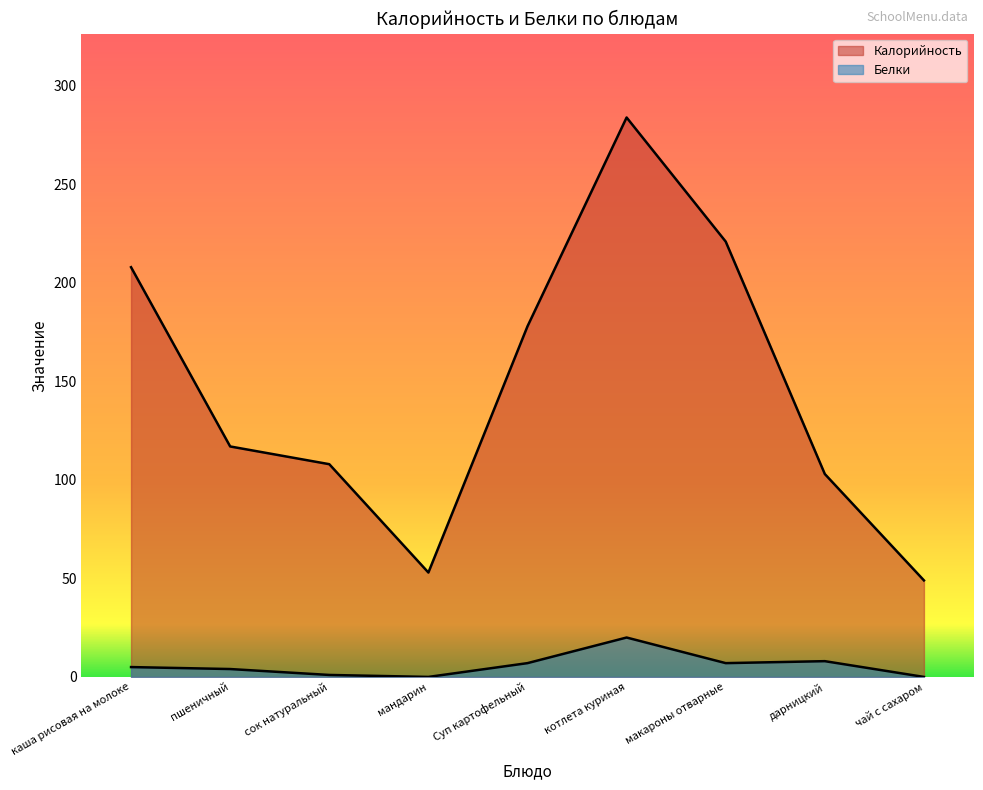

Is the value of Белки at Суп картофельный greater than the value of Калорийность at макароны отварные?

No